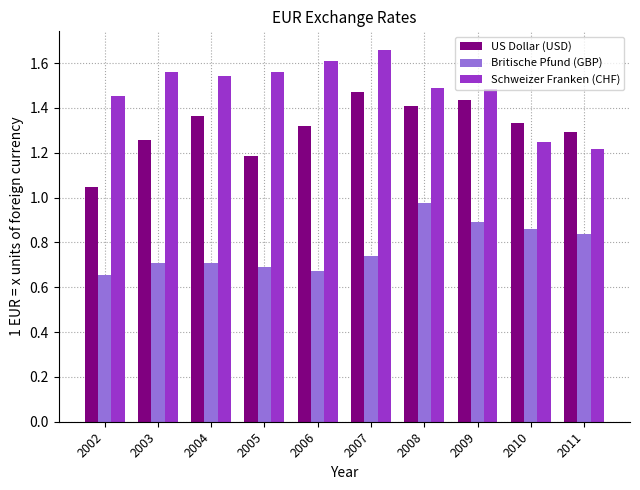

What are all the series names shown in the legend?

US Dollar (USD), Britische Pfund (GBP), Schweizer Franken (CHF)